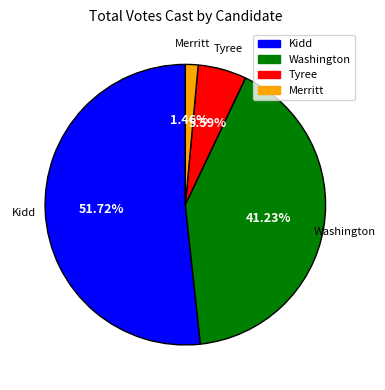

Is there a majority slice in this chart?

Yes